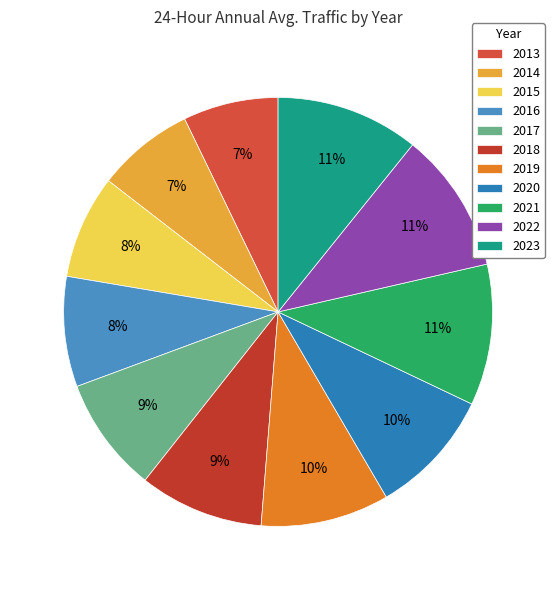

Is there a majority slice in this chart?

No